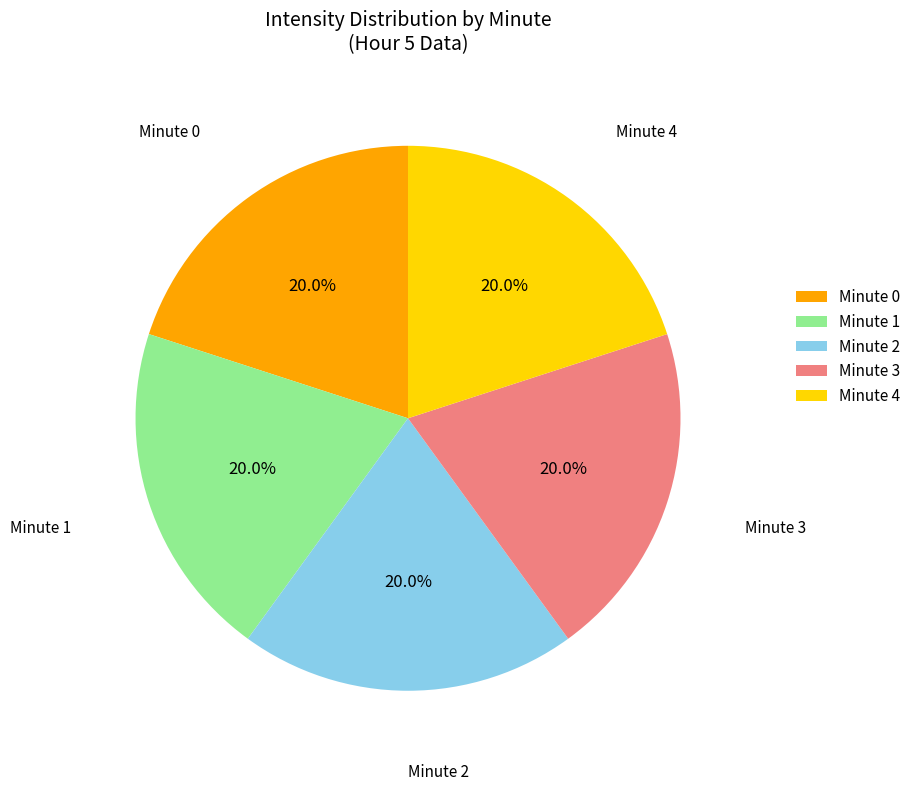

What percentage is NOT represented by Minute 1?

80.0%